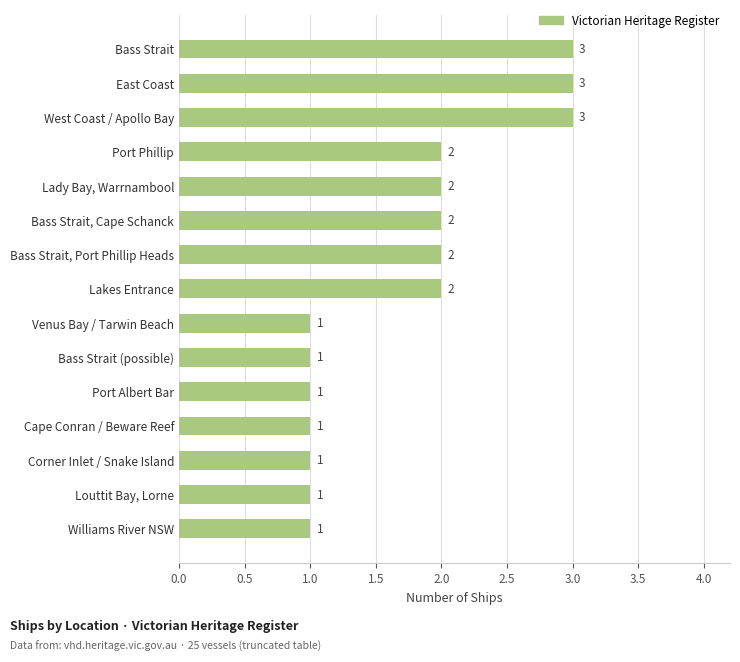

How many values are between 1 and 2?

12